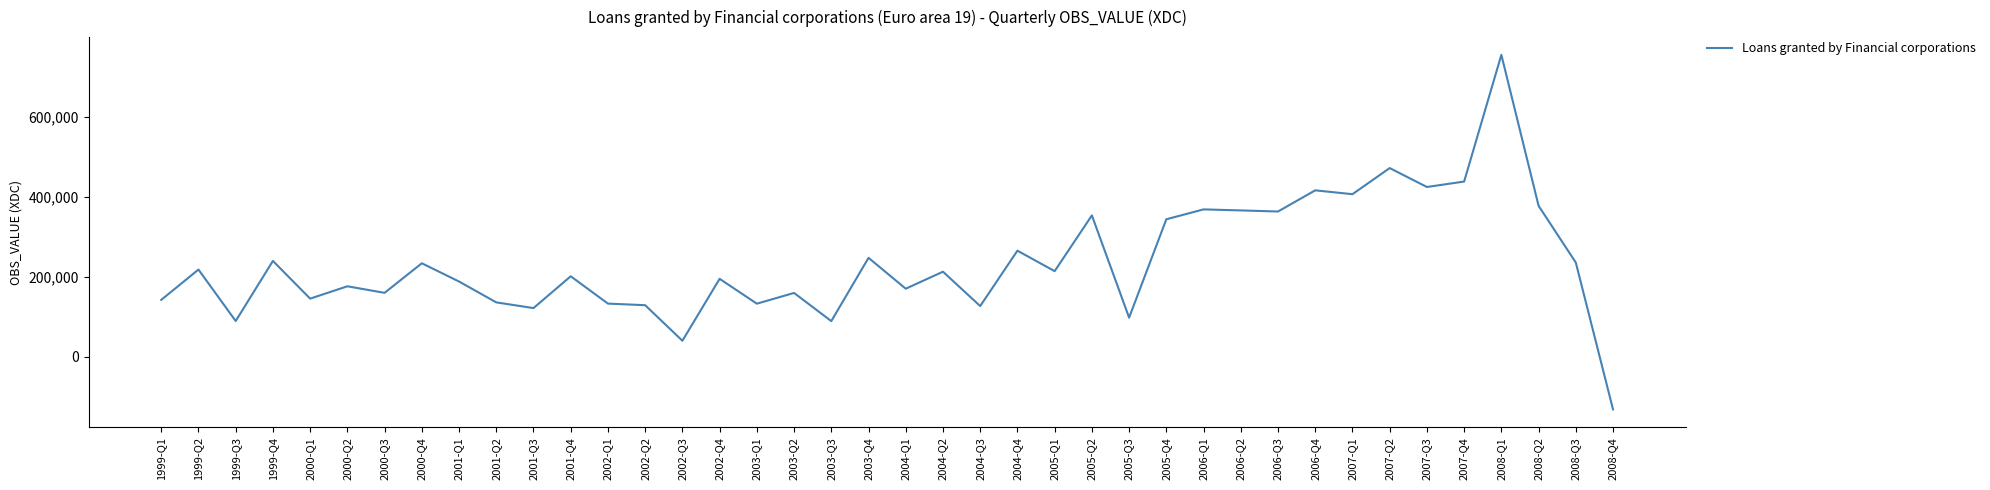

At which category does the data reach its first local valley?

1999-Q3